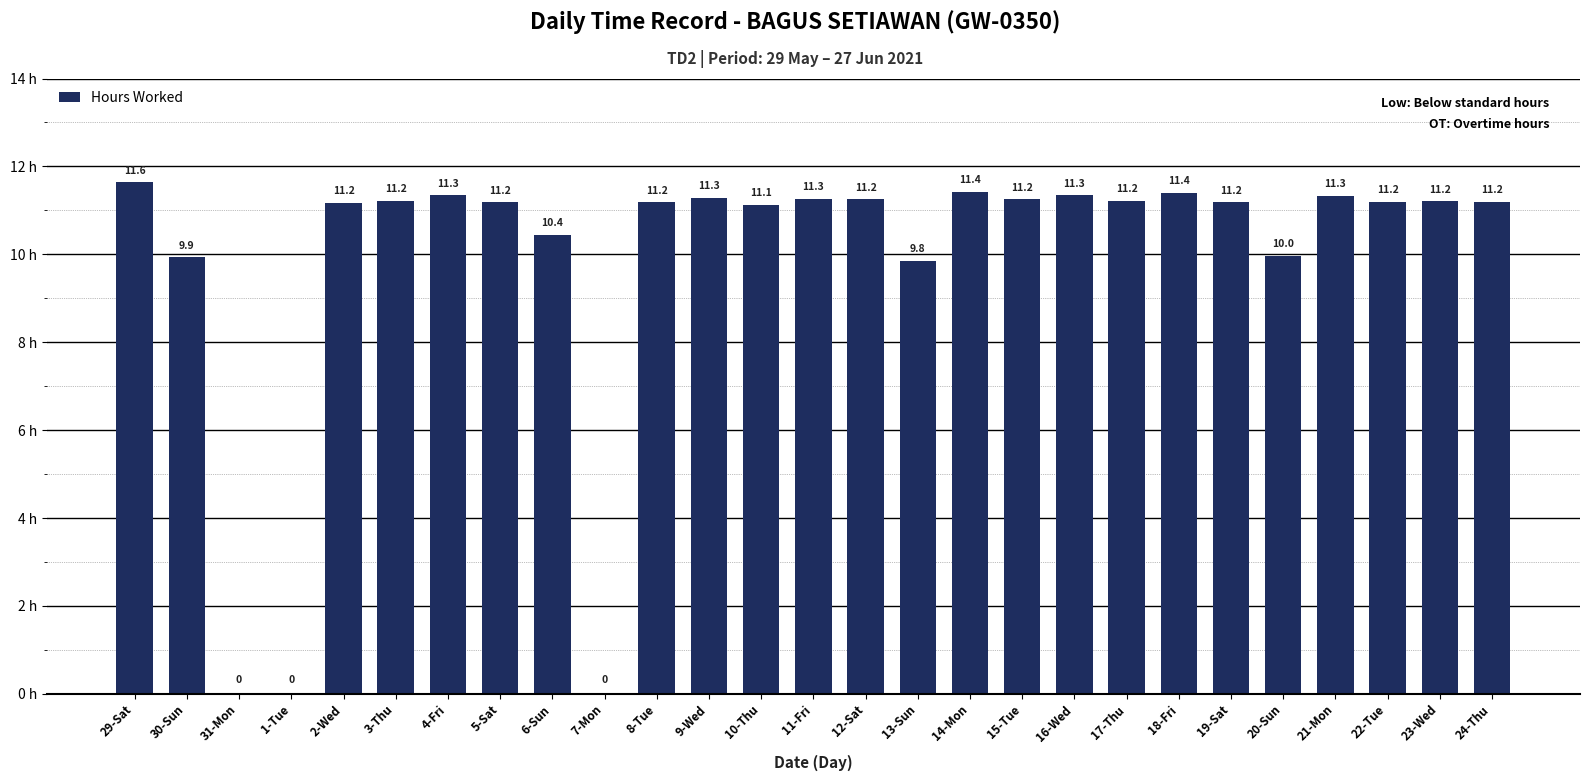

What is the sum of the values at 22-Tue and 1-Tue?

11.2